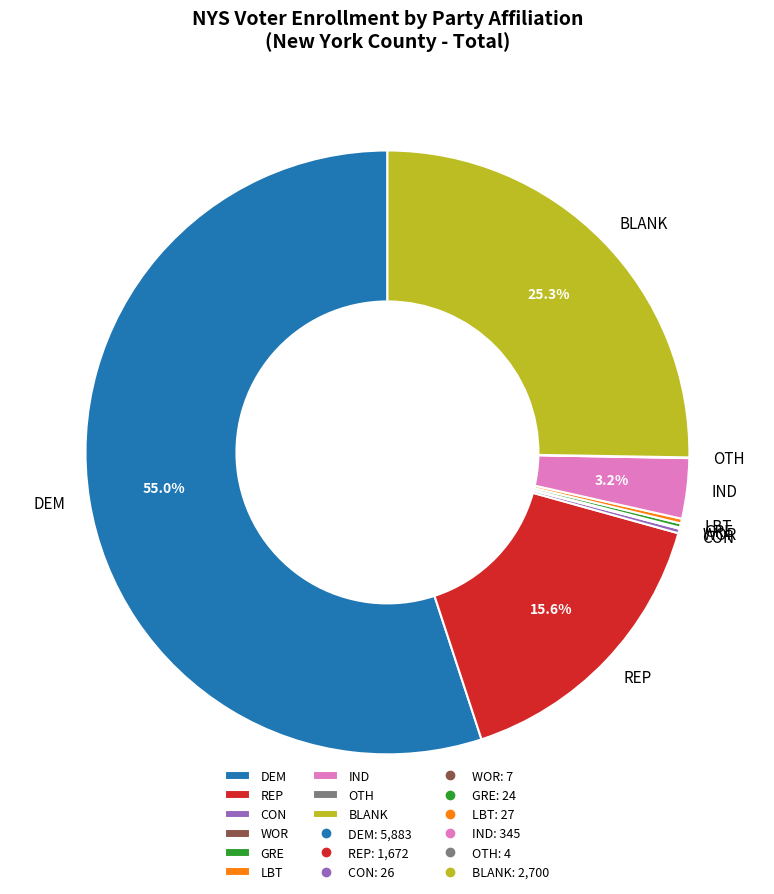

What is the largest slice in the pie chart?

DEM